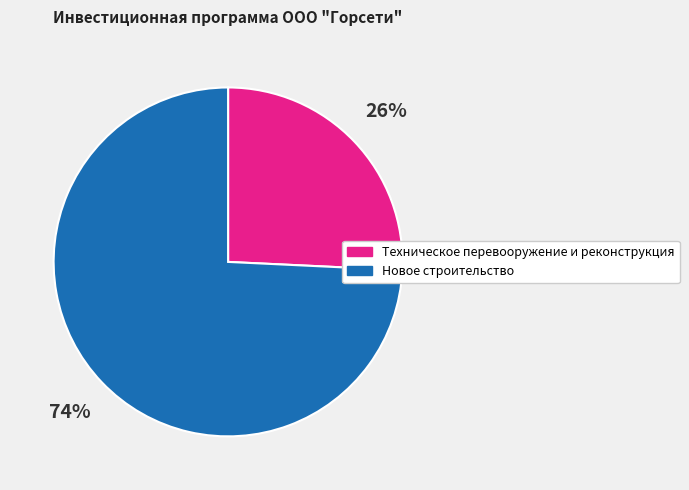

Does Техническое перевооружение и реконструкция represent more than half of the total?

No